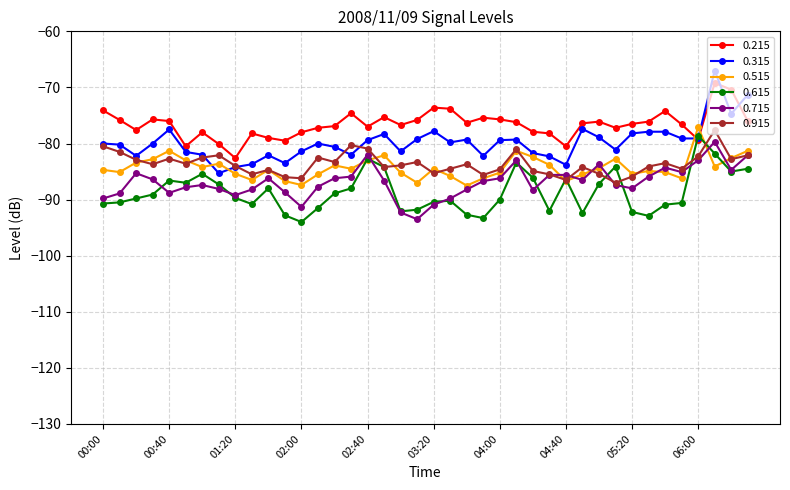

What is the difference between the maximum and minimum values in the 0.915 series?

9.4